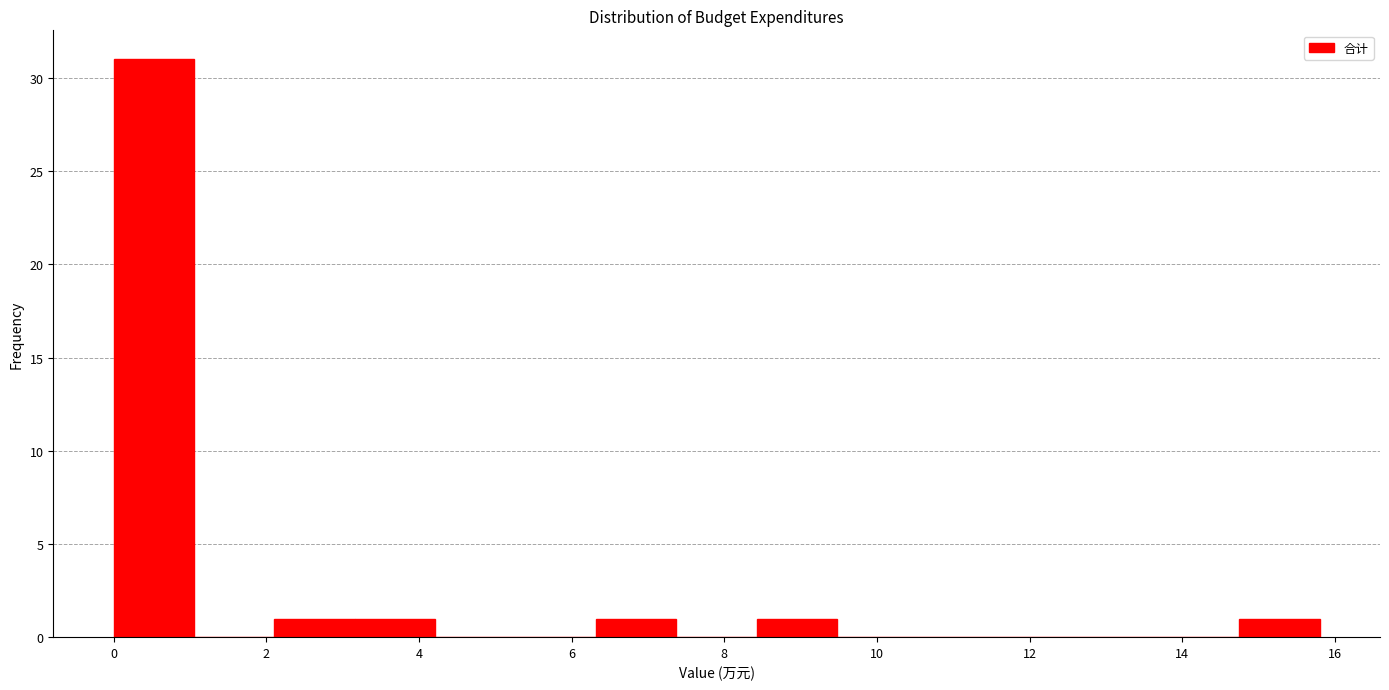

Reading left to right, transcribe this chart: for each bar, give the range it covers on the x-axis and its height. Neither the bar edges nor the heights are printed on the chart, so give them approximately, as read against the axes.

0.0 to 1.0: 31
1.0 to 2.2: 0
2.2 to 3.2: 1
3.2 to 4.2: 1
4.2 to 5.2: 0
5.2 to 6.4: 0
6.4 to 7.4: 1
7.4 to 8.4: 0
8.4 to 9.4: 1
9.4 to 10.6: 0
10.6 to 11.6: 0
11.6 to 12.6: 0
12.6 to 13.6: 0
13.6 to 14.8: 0
14.8 to 15.8: 1